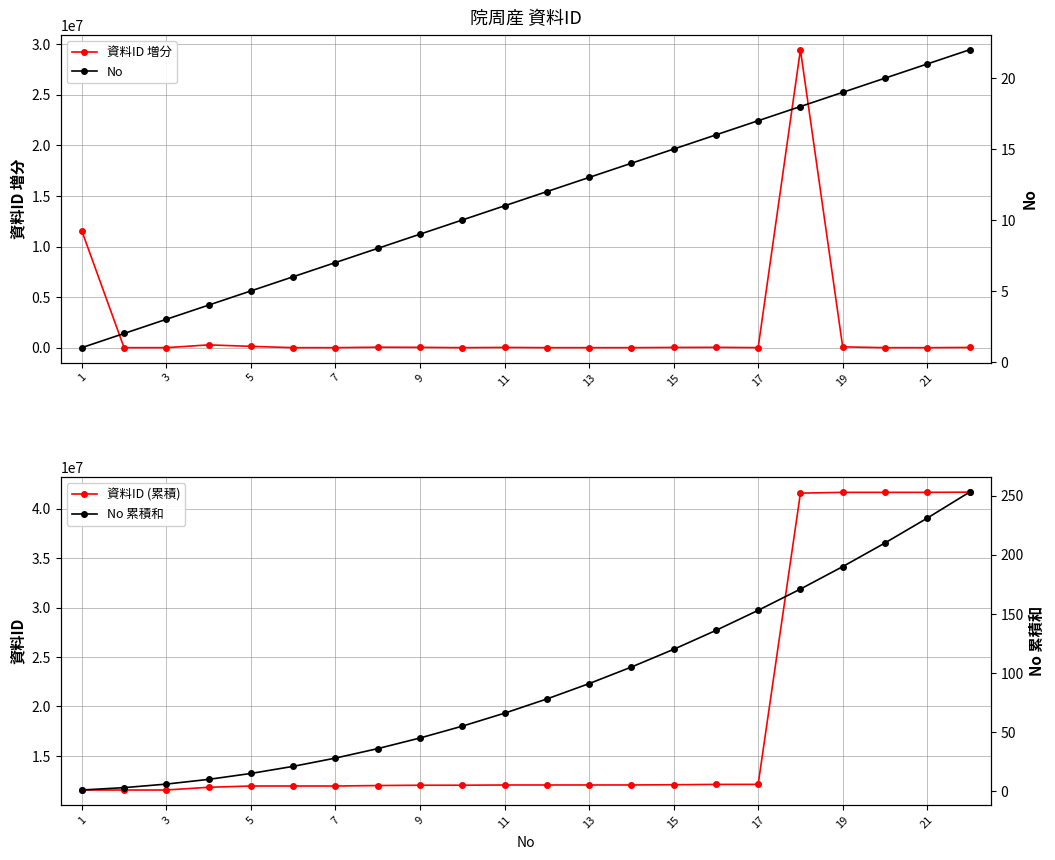

What is the sum of all 資料ID 増分 values?

41670330